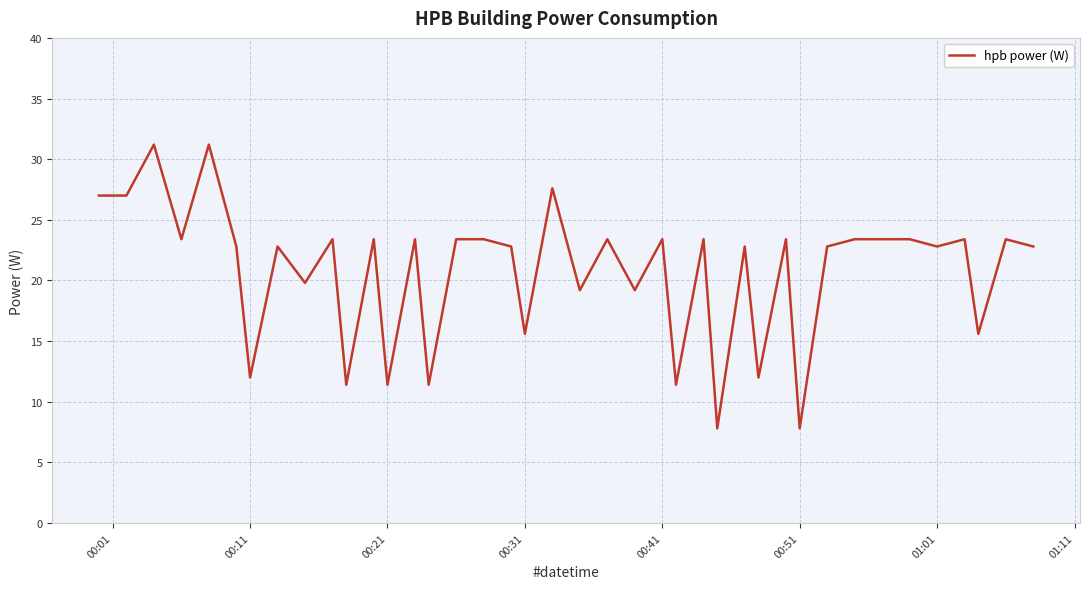

What is the maximum value shown in the chart?

31.2